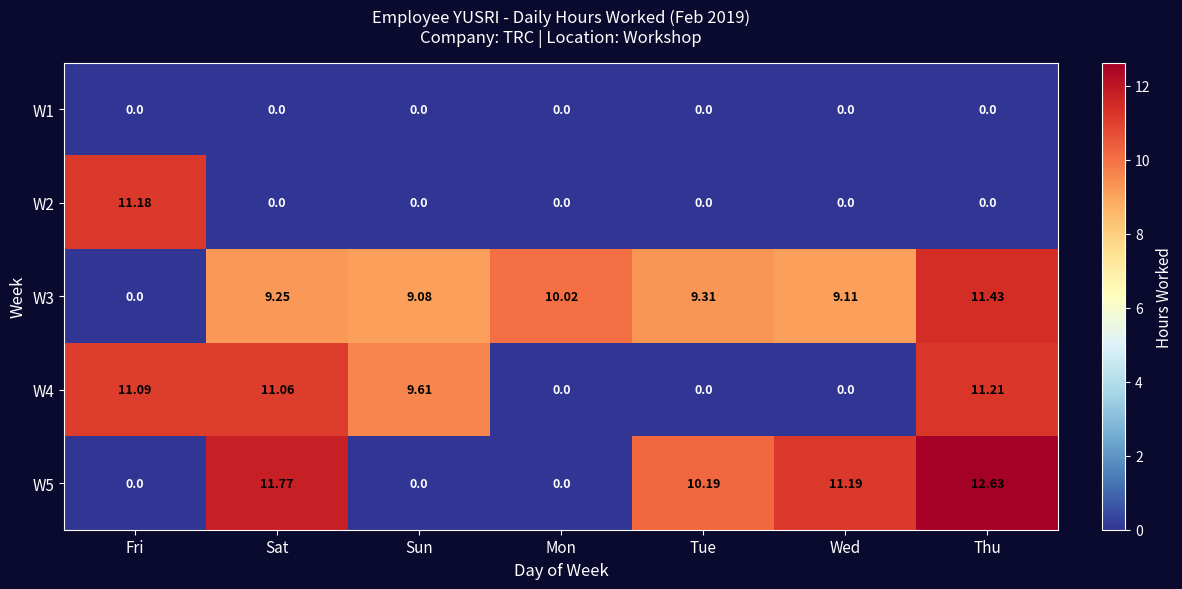

At which label does W2 reach its peak?

Fri